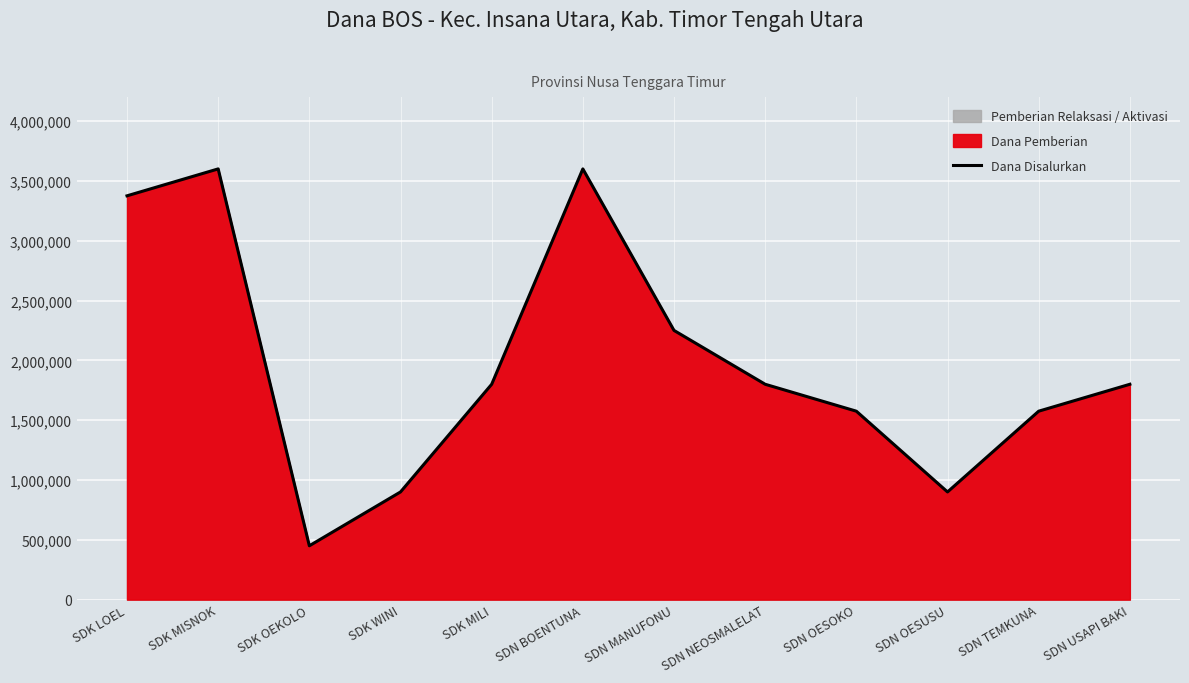

How many lines are shown in the chart?

1